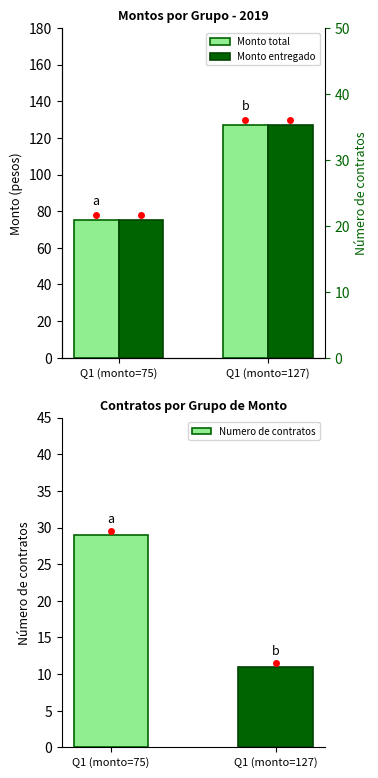

Does the chart contain stacked bars?

No